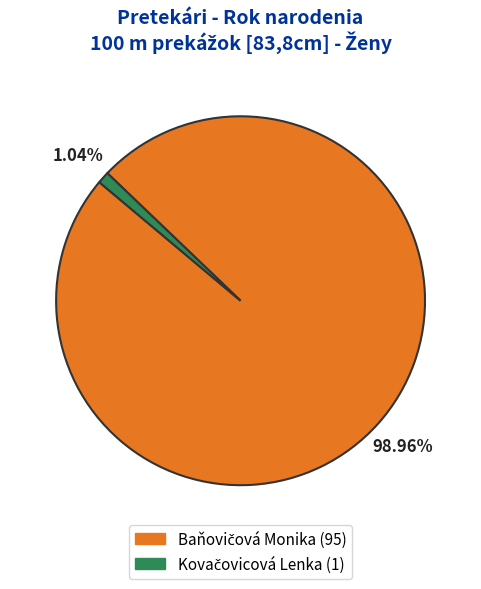

Does any single category account for the majority?

Yes